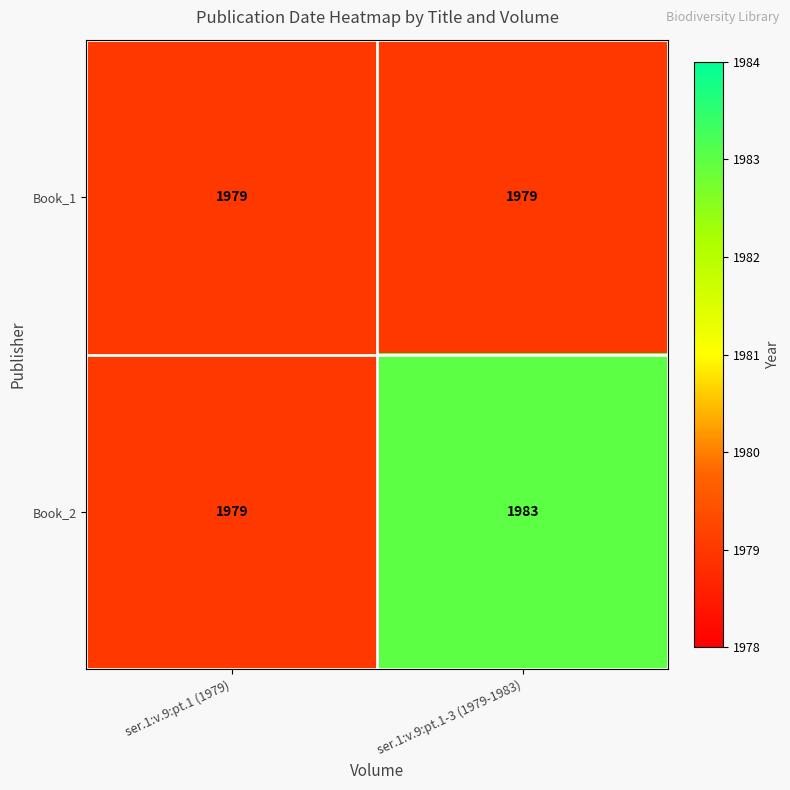

What is the total value across all series at ser.1:v.9:pt.1-3 (1979-1983)?

3962